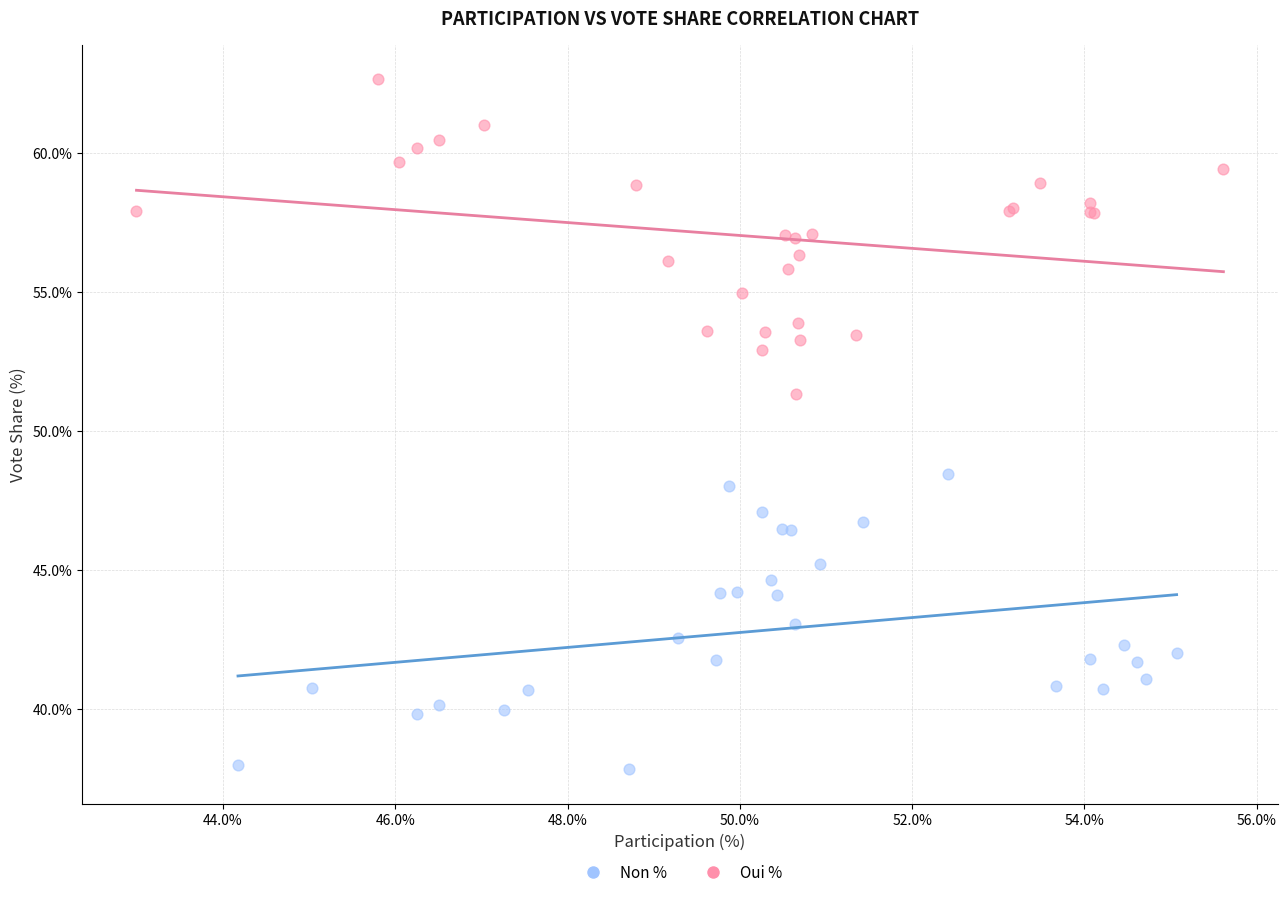

What are all the series names shown in the legend?

Non %, Oui %